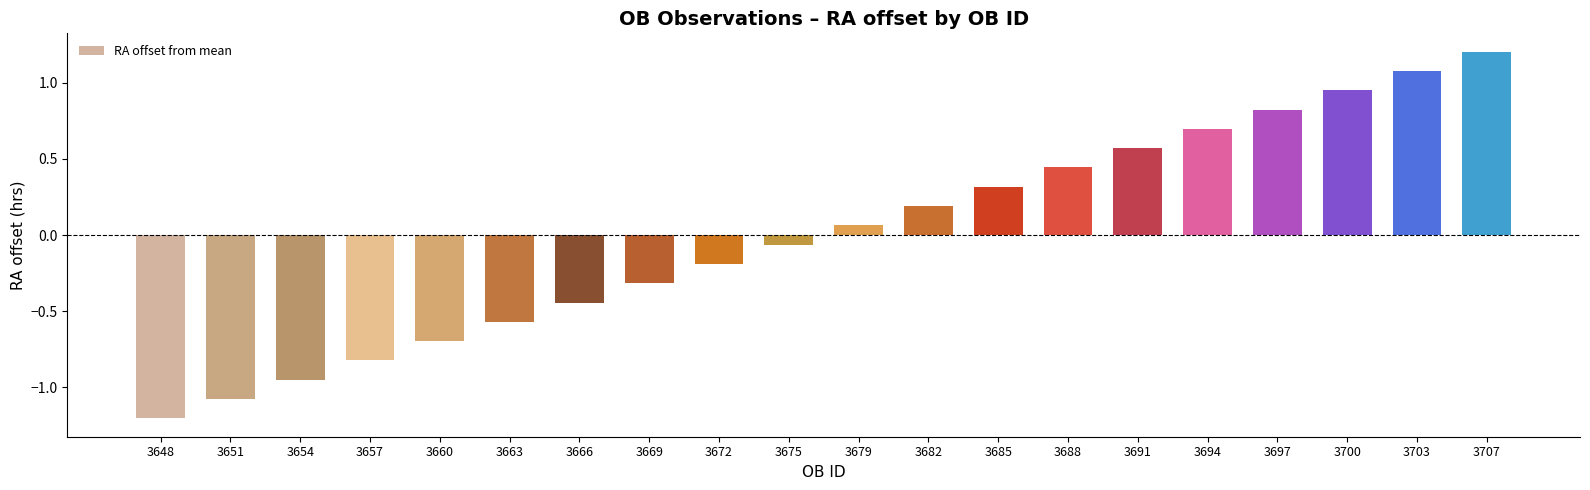

At which label does the data first exceed 0?

3679